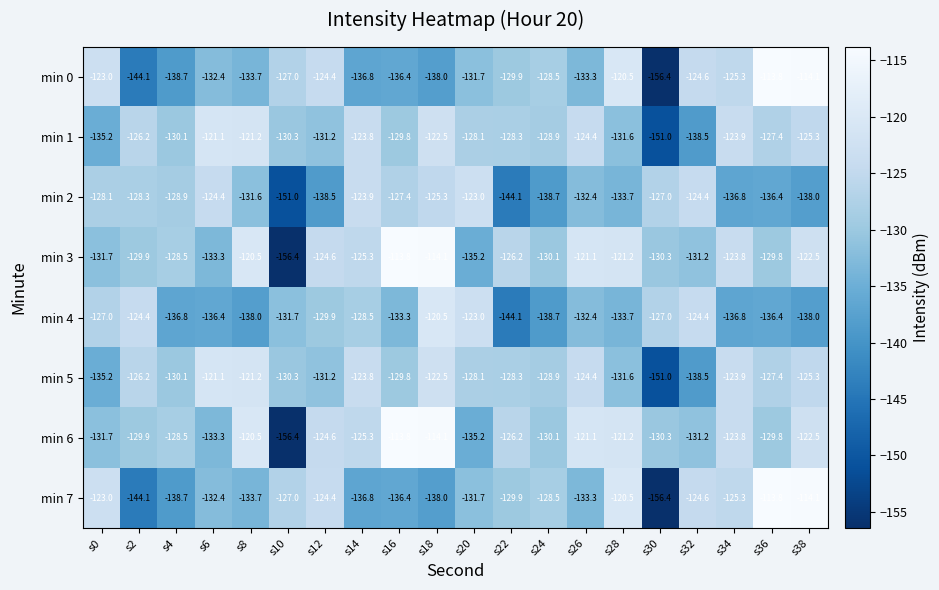

What is the minimum value shown in the chart?

-156.4